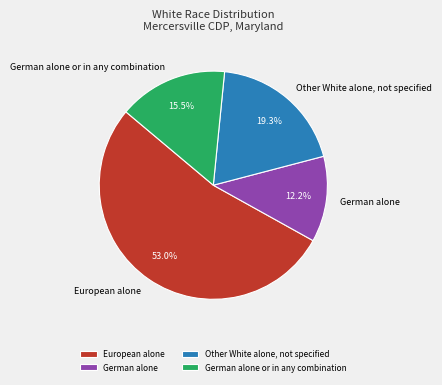

How many slices are in this pie chart?

4